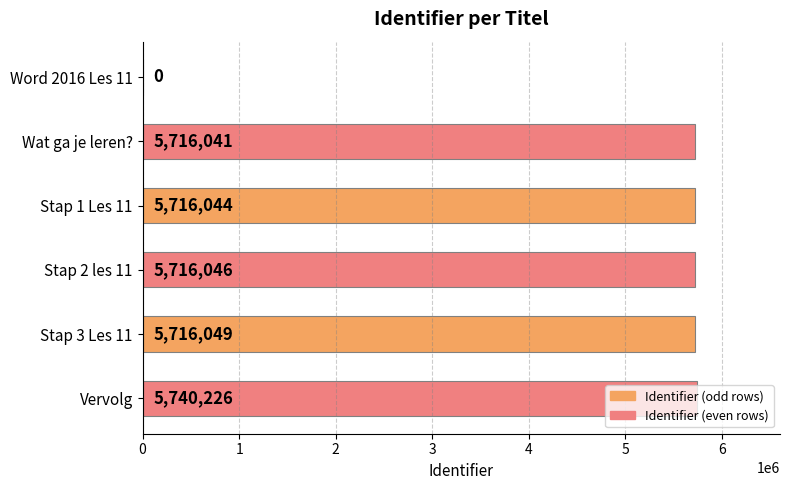

At which category does the chart reach its peak across all series?

Vervolg